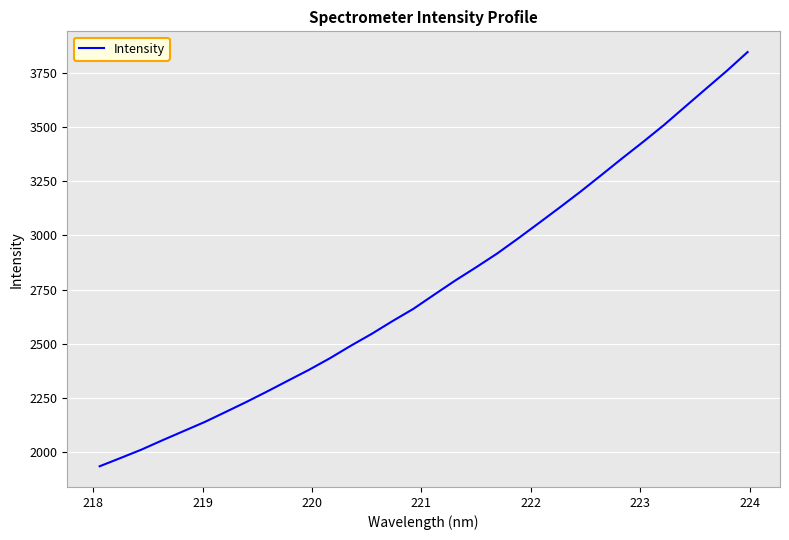

What is the greatest value displayed?

3846.8